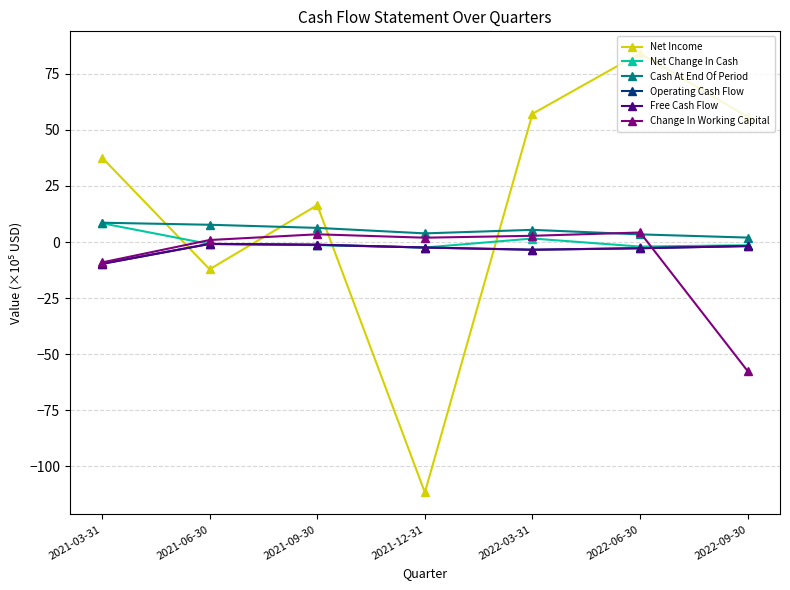

Which series ends up on top after the final intersection of Free Cash Flow and Change In Working Capital?

Free Cash Flow